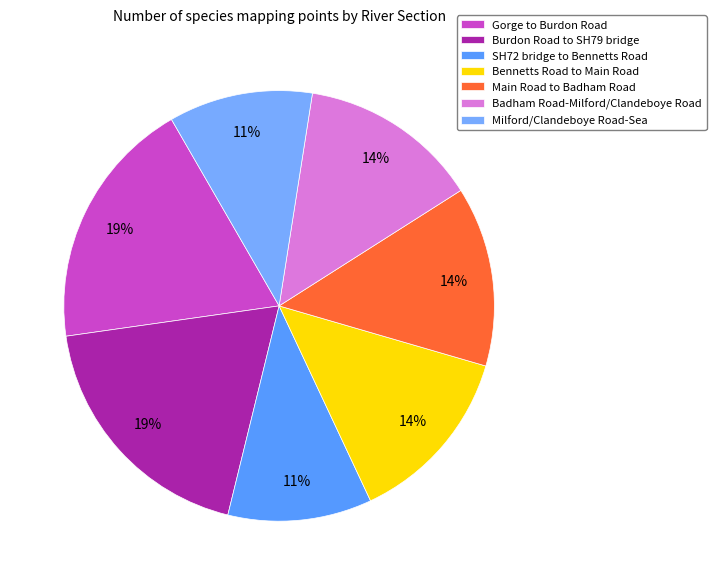

How many segments does this pie chart have?

7